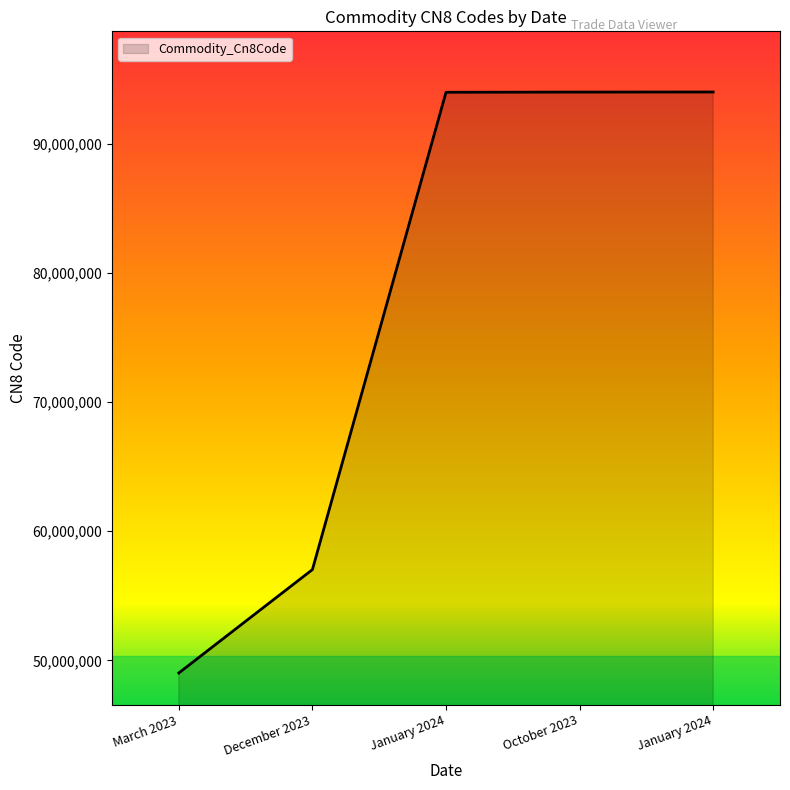

How many series are shown in this chart?

1